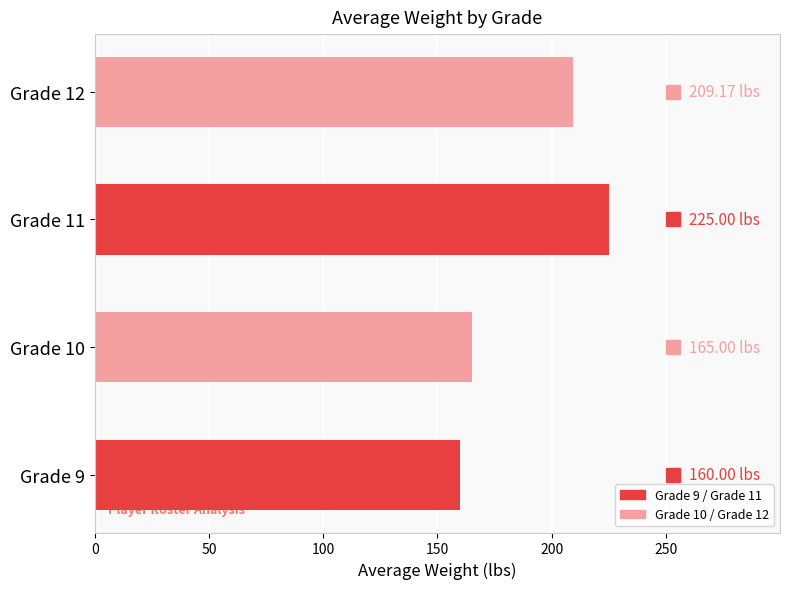

How many bars are there in total?

4